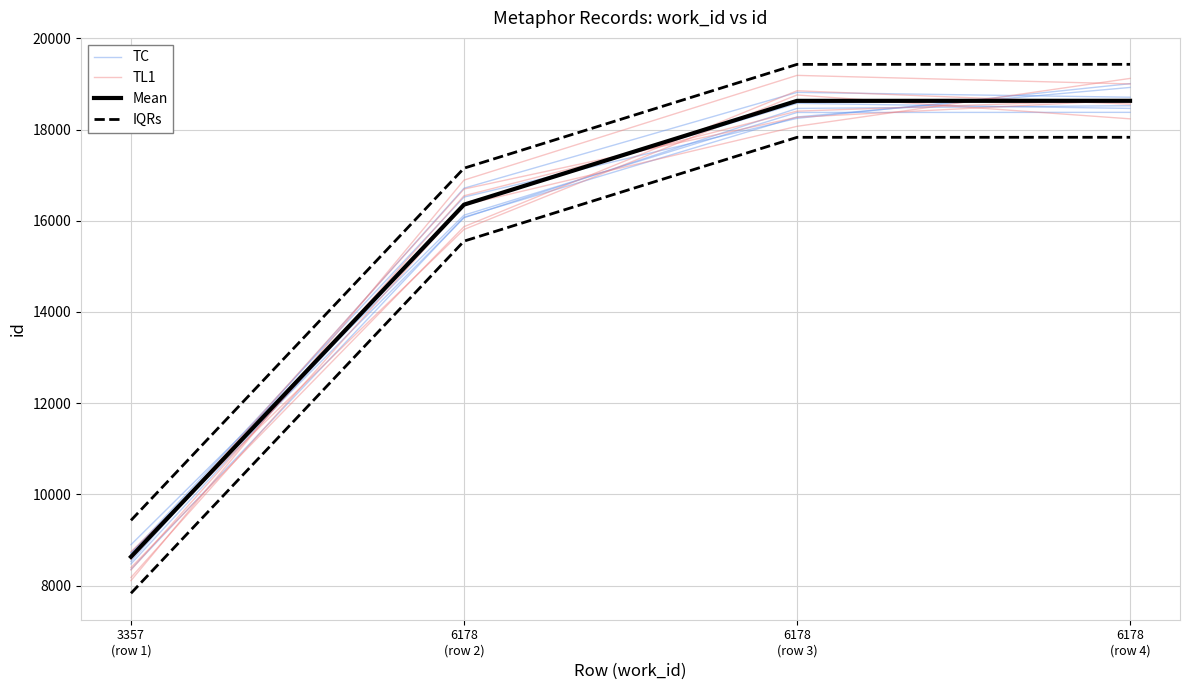

Read the TC value at 6178
(row 3).

18816.6